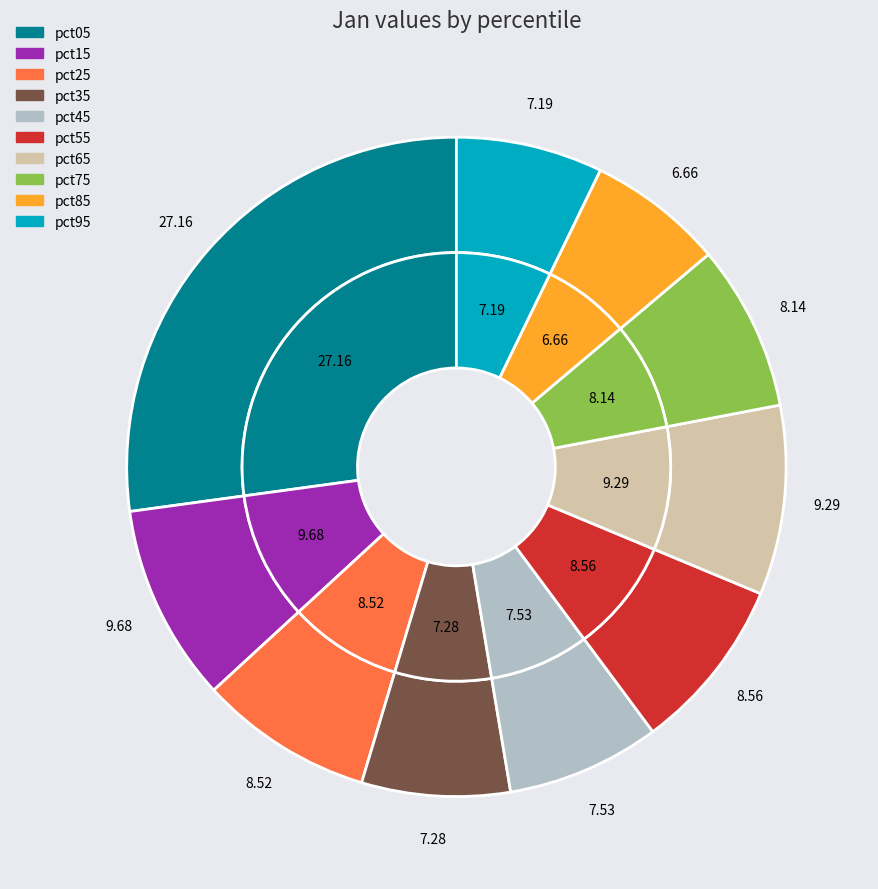

How much of the chart is everything except pct05?

72.8%